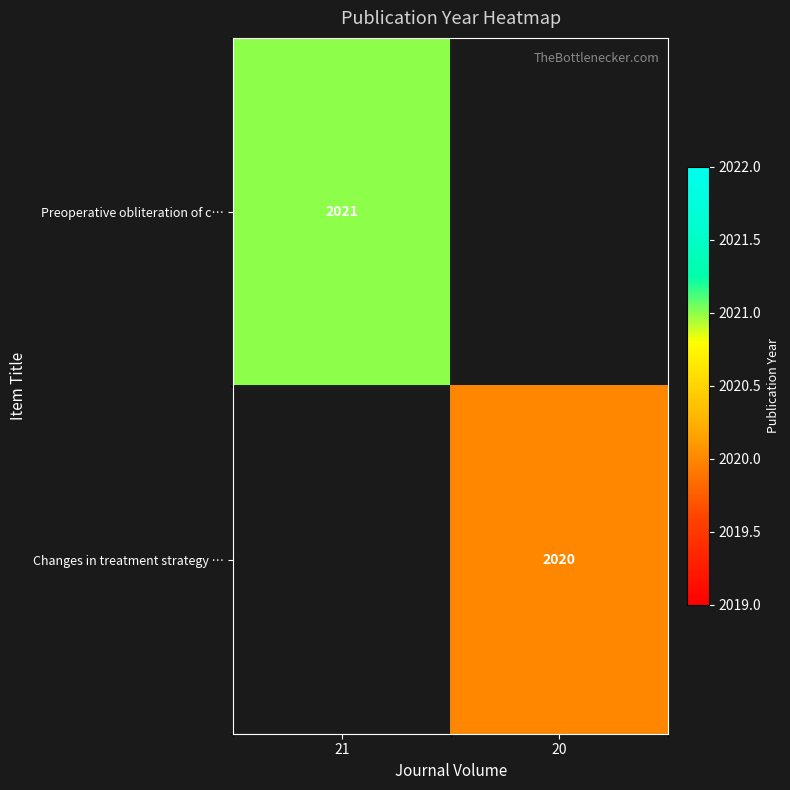

The Changes in treatment strategy … series shows 2888 at 20. True or false?

False